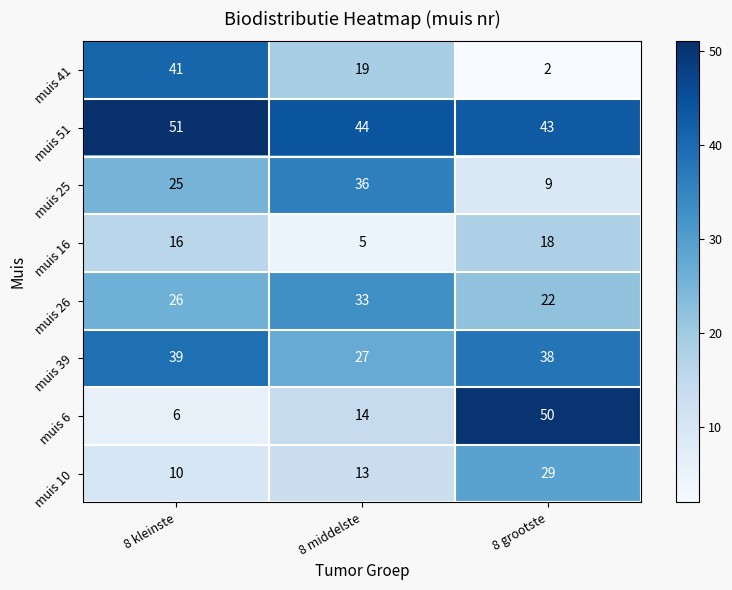

What is the total value across all series at 8 grootste?

211